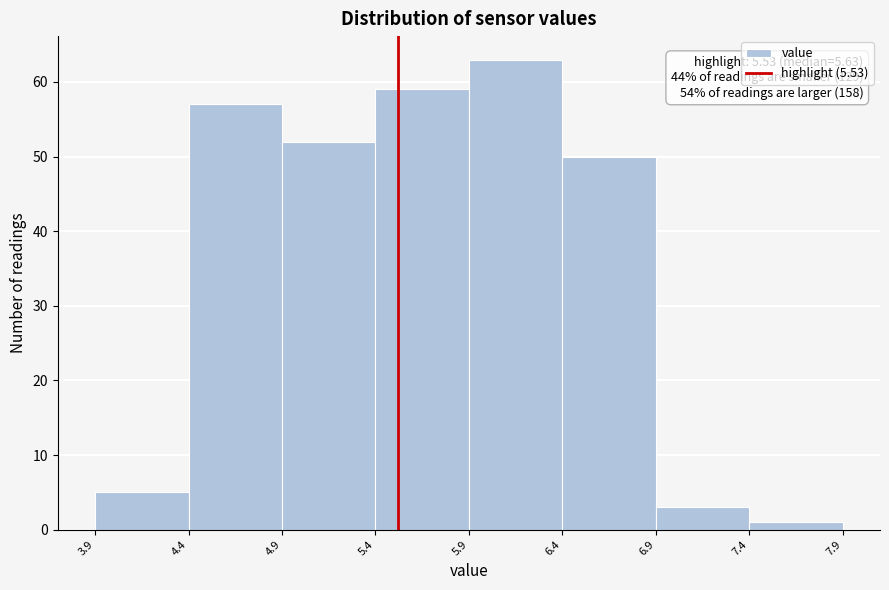

Which range on the x-axis has the tallest bar?

5.9 to 6.4